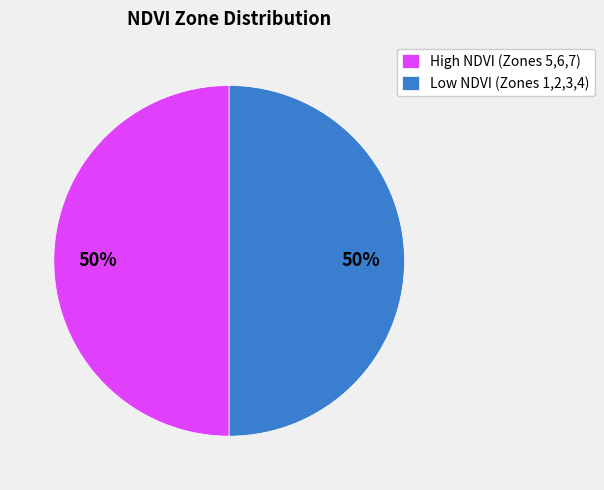

To the nearest percent, what is the average slice percentage?

50%